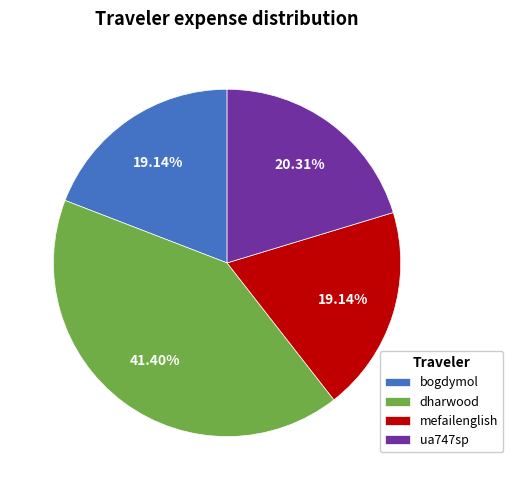

Which slice is the largest?

dharwood